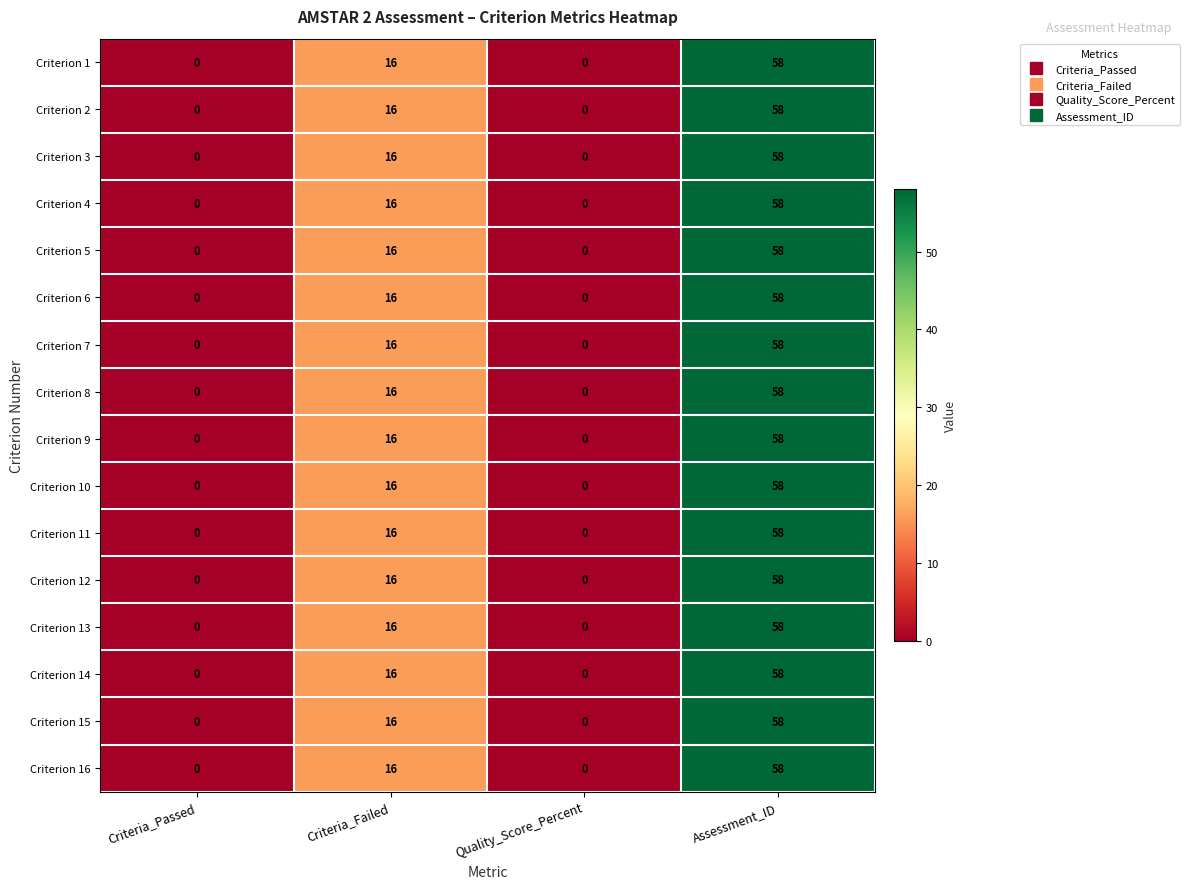

At which category is the sum across all series the highest?

Assessment_ID